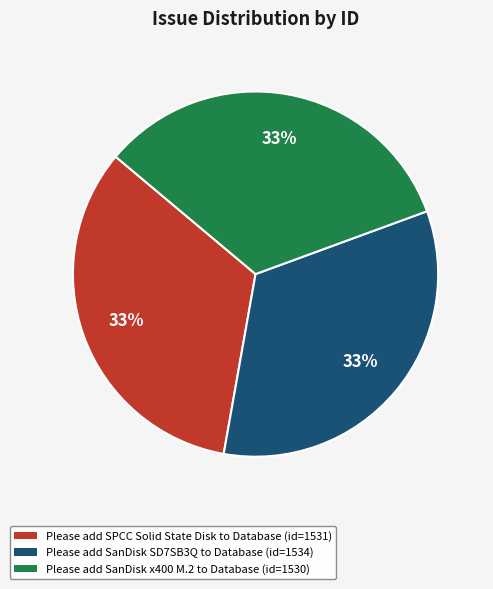

Is there any slice that represents more than half of the pie?

No